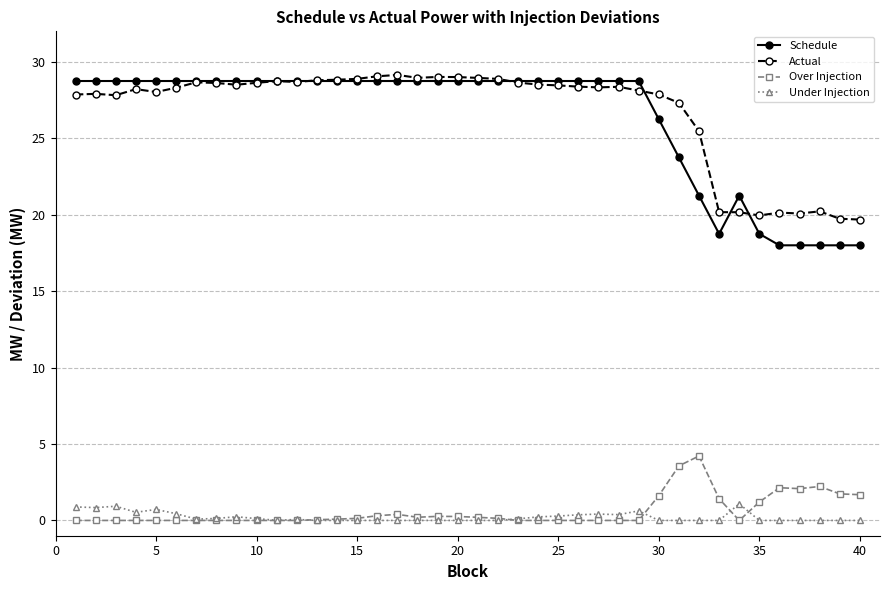

Does the chart display data point markers on the line(s)?

Yes